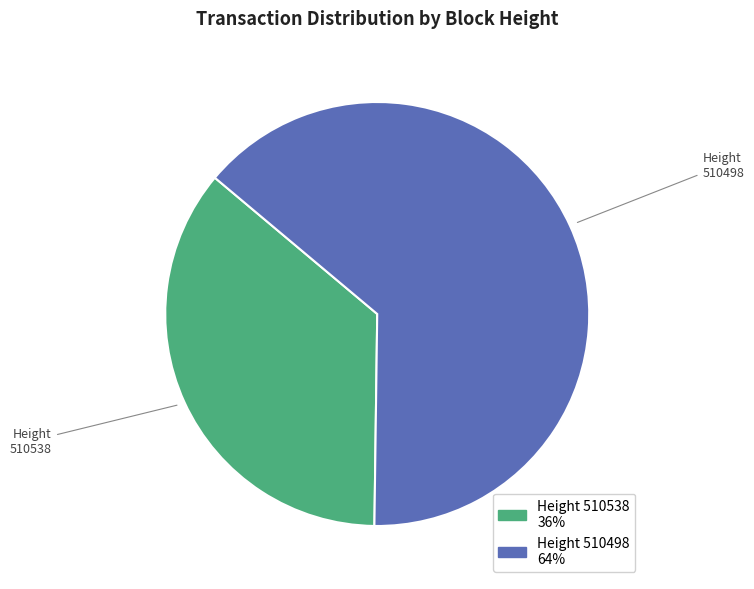

To the nearest percent, what is the combined percentage of 510538 and 510498?

100%